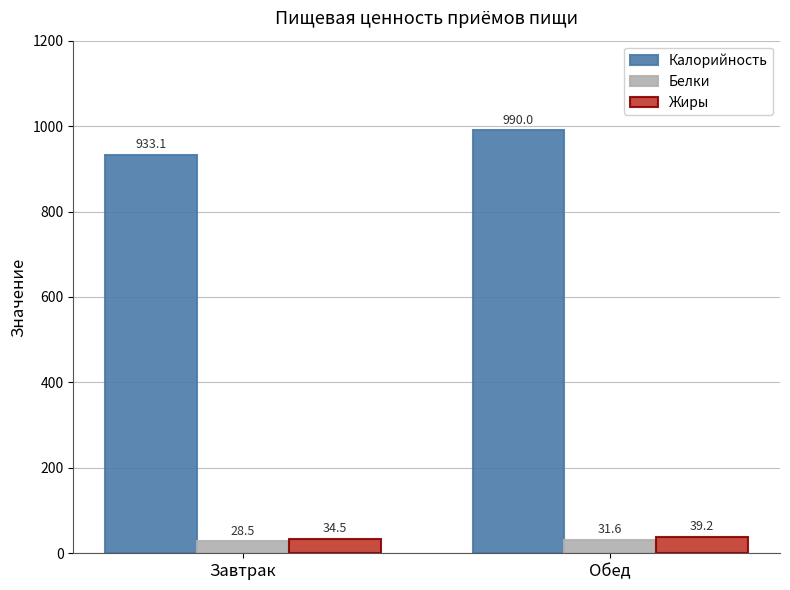

How many values in the Жиры series are below 39?

1